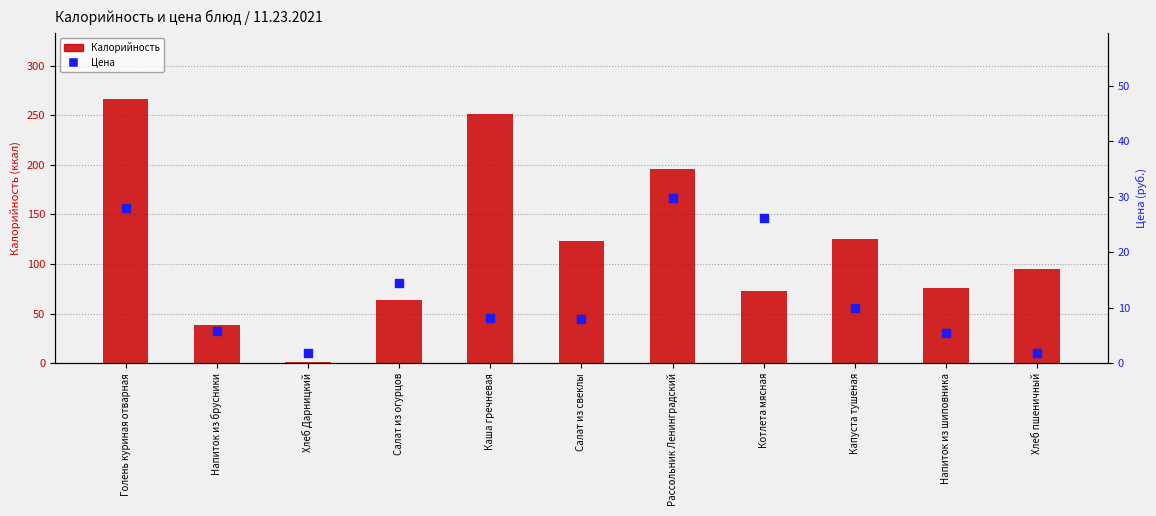

What are all the series names shown in the legend?

Калорийность, Цена